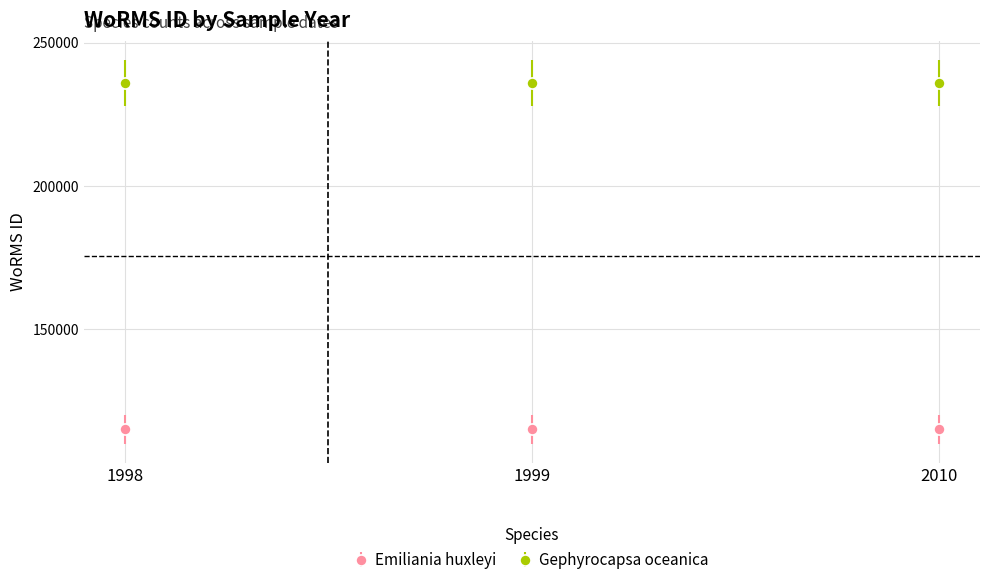

The value of Emiliania huxleyi at 1998 is 161799. True or false?

False